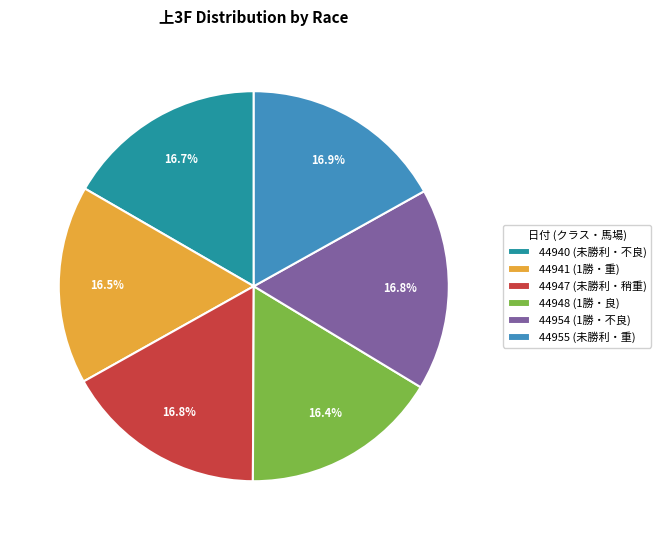

What percentage is NOT represented by 44947 (未勝利・稍重)?

83.2%